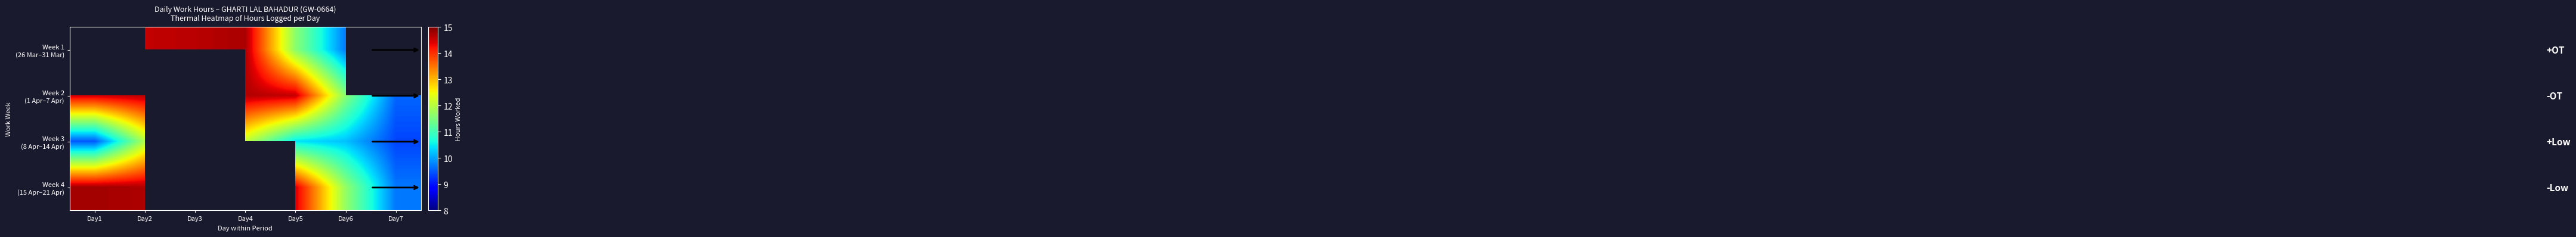

At Day6, list the series in order from smallest to largest.

Week 1 (26 Mar–31 Mar), Week 3 (8 Apr–14 Apr), Week 2 (1 Apr–7 Apr), Week 4 (15 Apr–21 Apr)